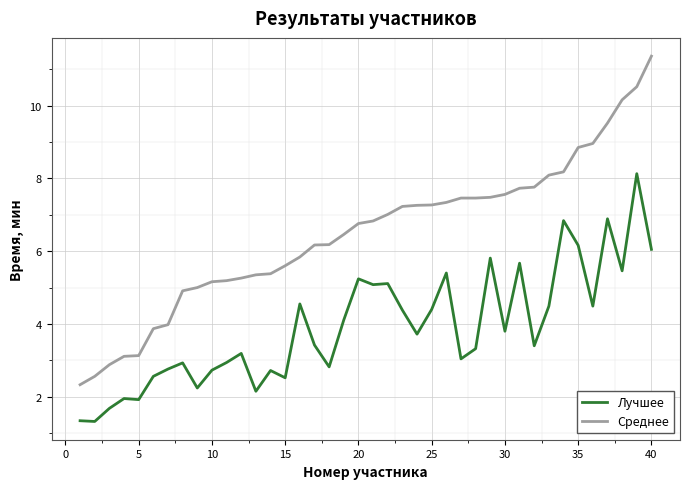

What is the maximum value shown in the chart?

11.4